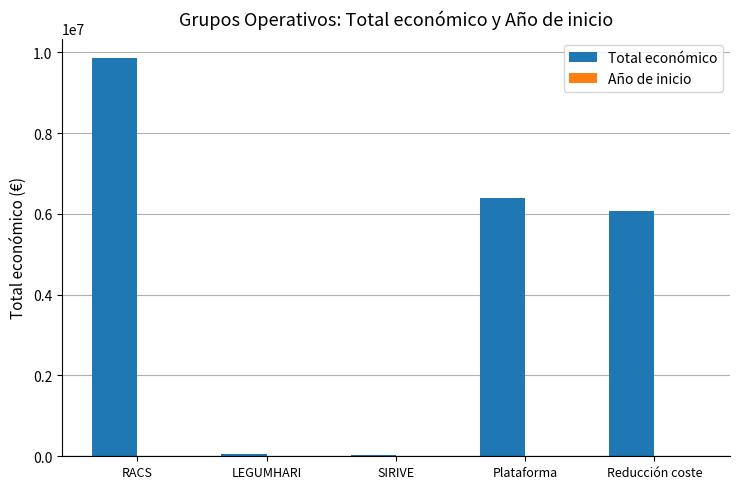

True or false: Total económico has a value of 9847932 at RACS.

True